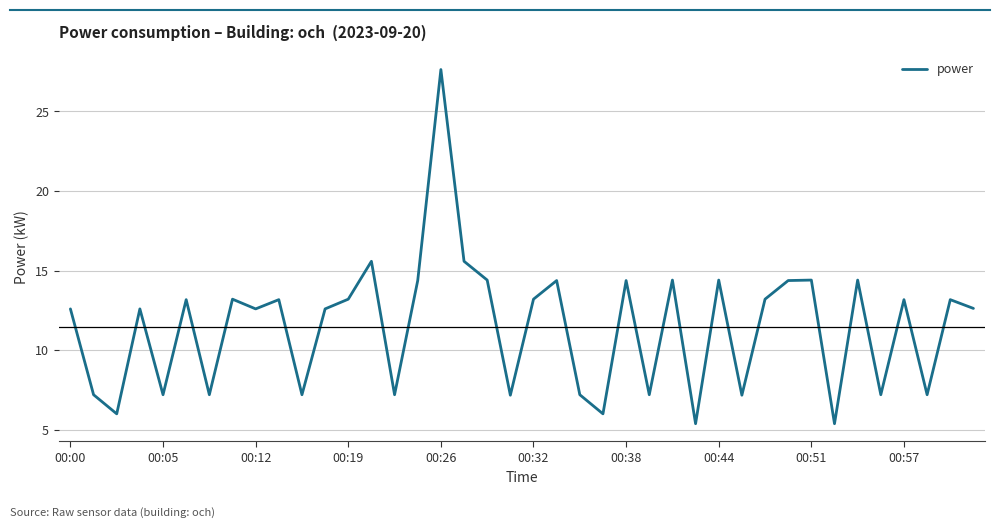

How many values are below 13?

20